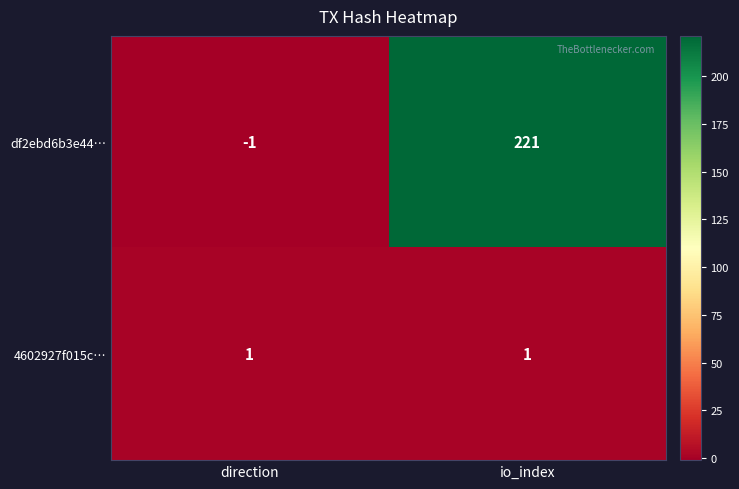

The df2ebd6b3e44… series shows -1 at direction. True or false?

True